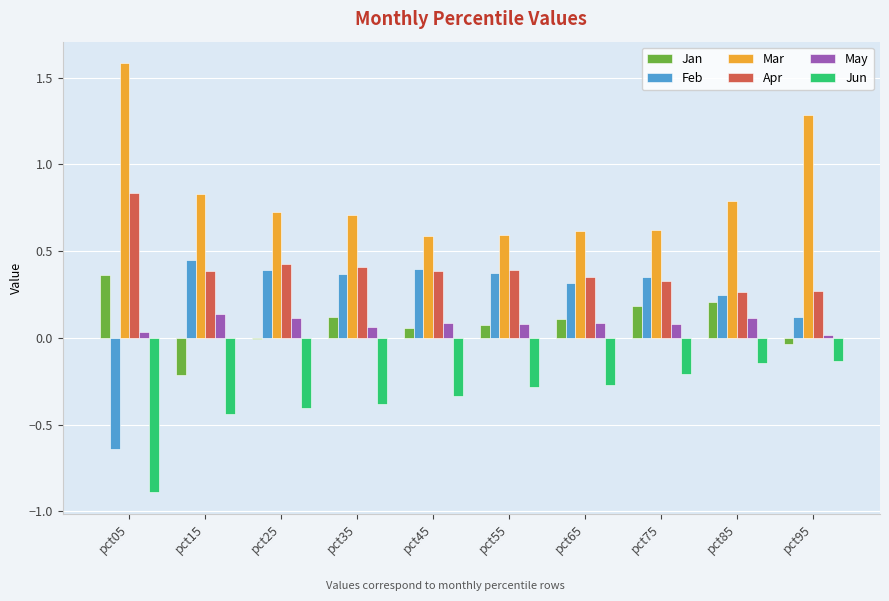

Is it true that Mar equals 0.9 at pct45?

False